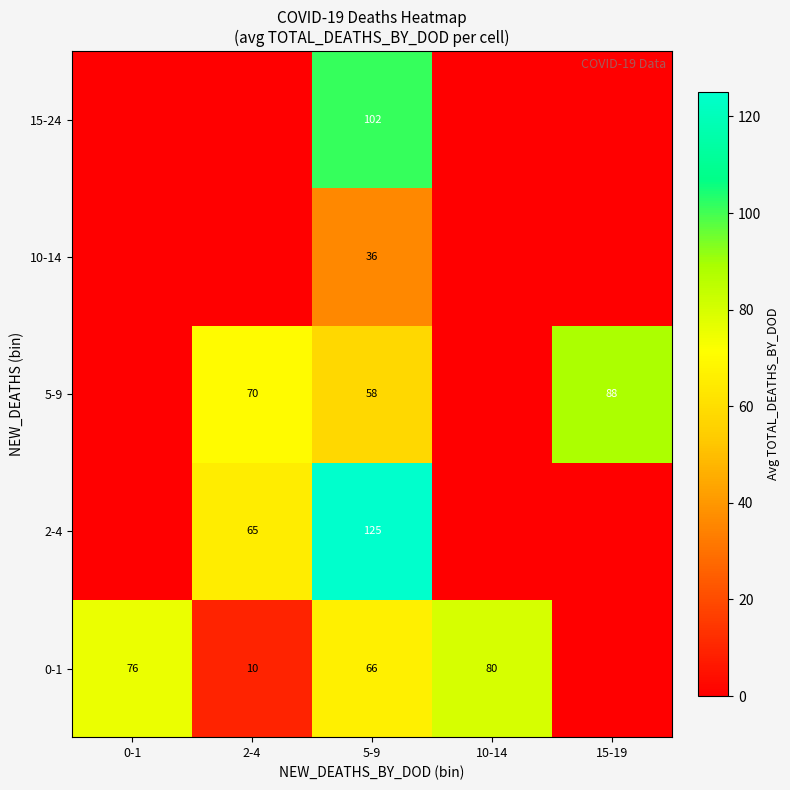

At 5-9, list the series in order from smallest to largest.

10-14, 5-9, 0-1, 15-24, 2-4